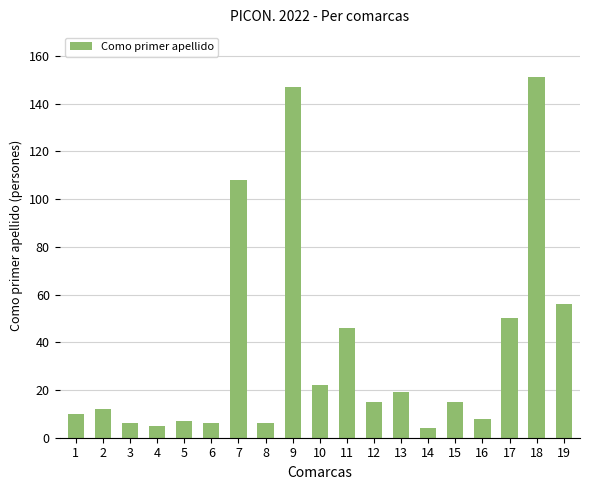

What is the maximum value shown in the chart?

151